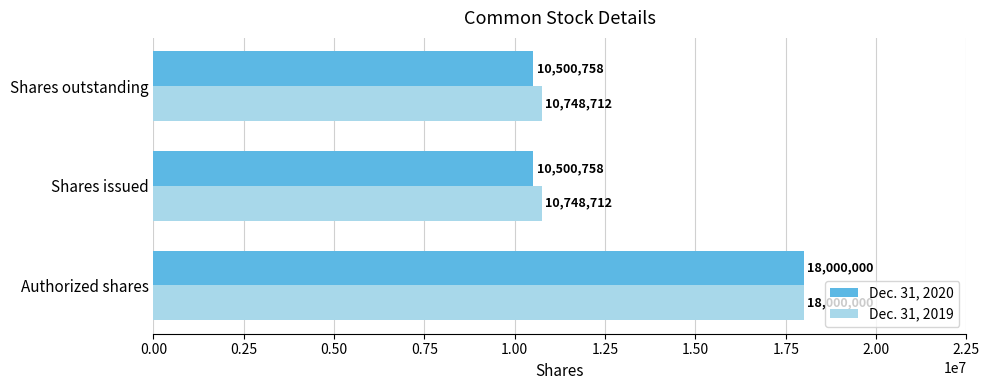

Which series has the widest spread of values?

Dec. 31, 2020